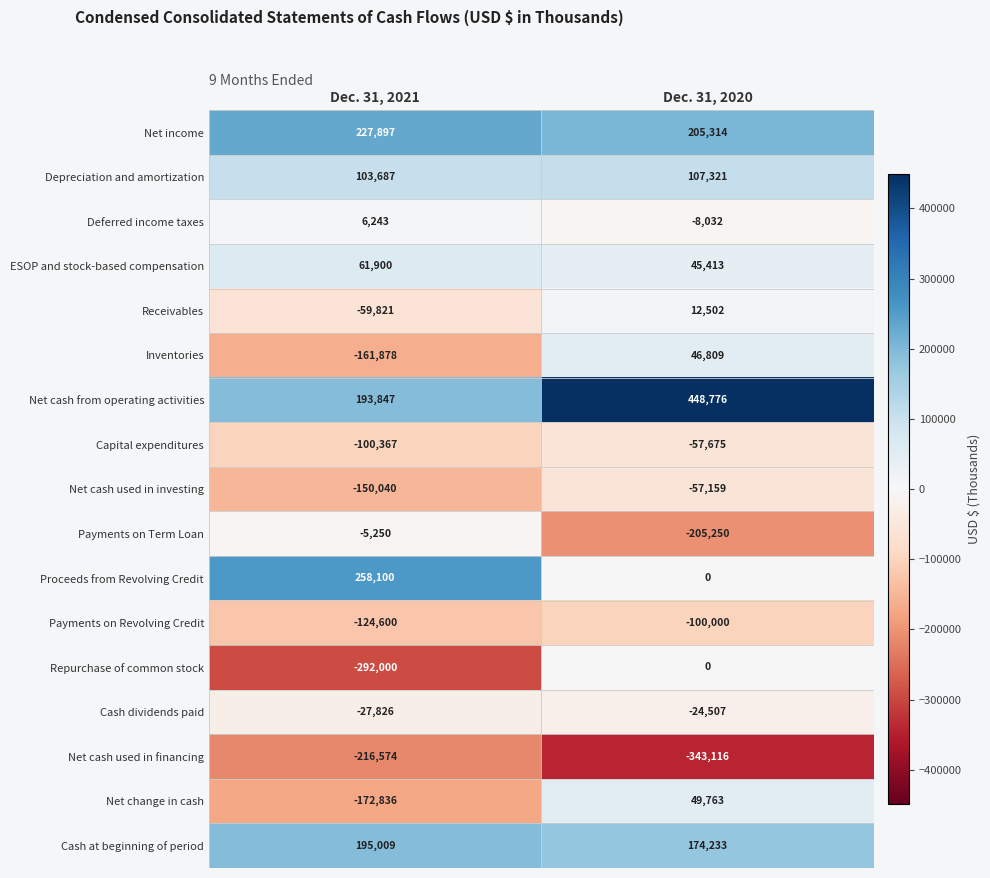

What is the difference between the Deferred income taxes values at Dec. 31, 2021 and Dec. 31, 2020?

14275